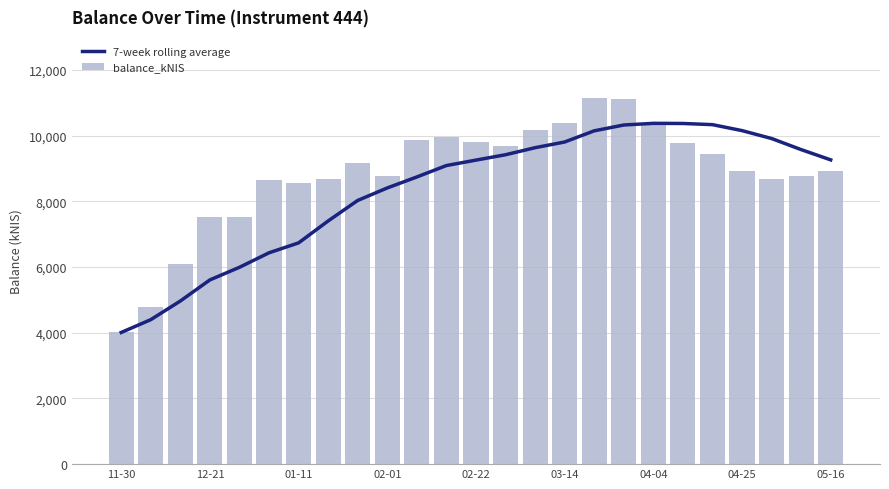

Is it true that balance_kNIS equals 10308.7 at 04-04?

True